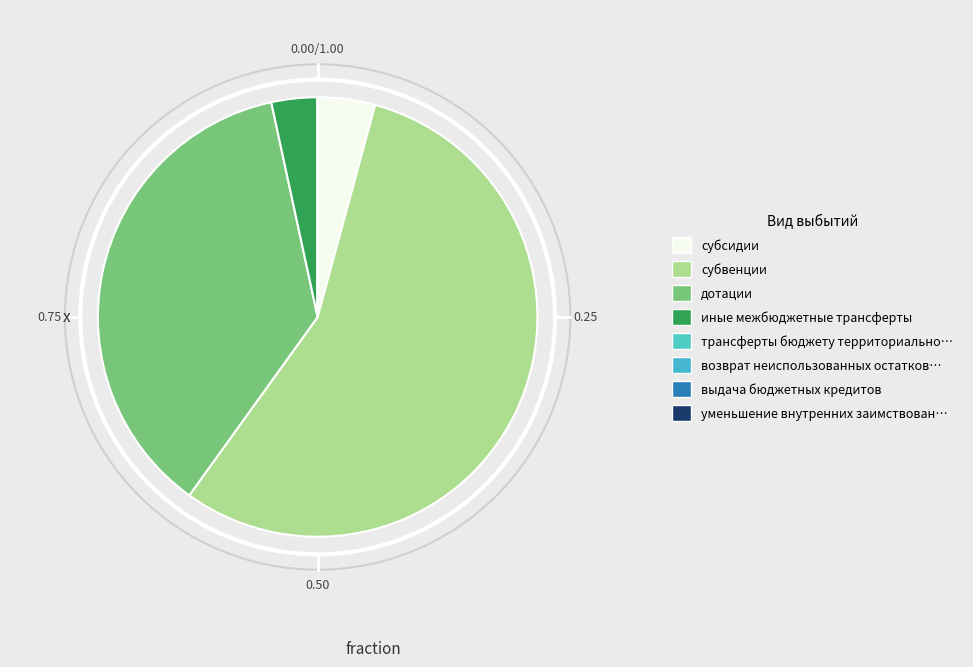

Count the number of slices in the pie.

8